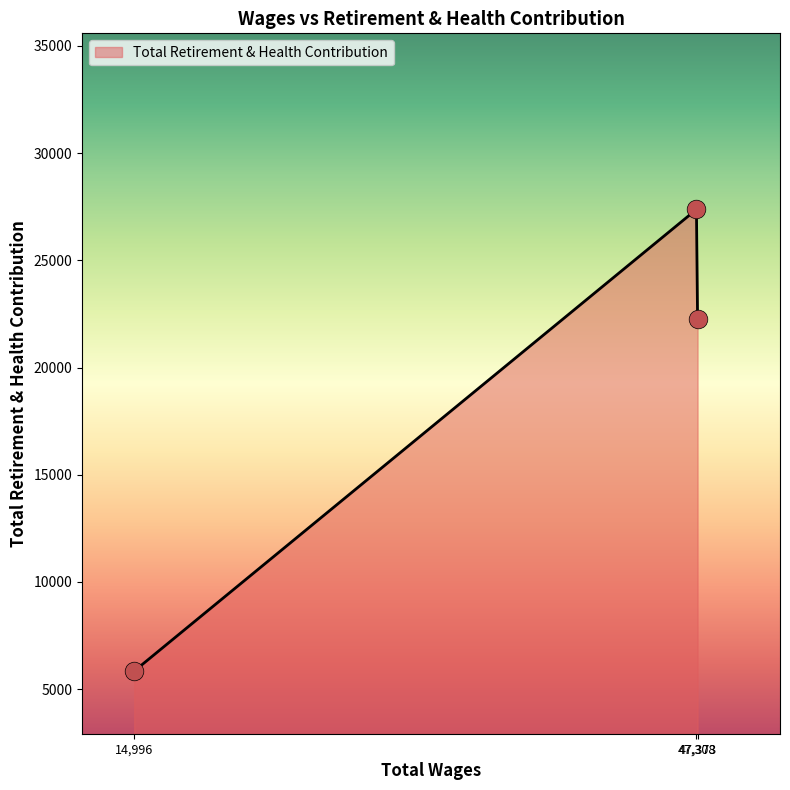

What is the smallest value displayed?

5843